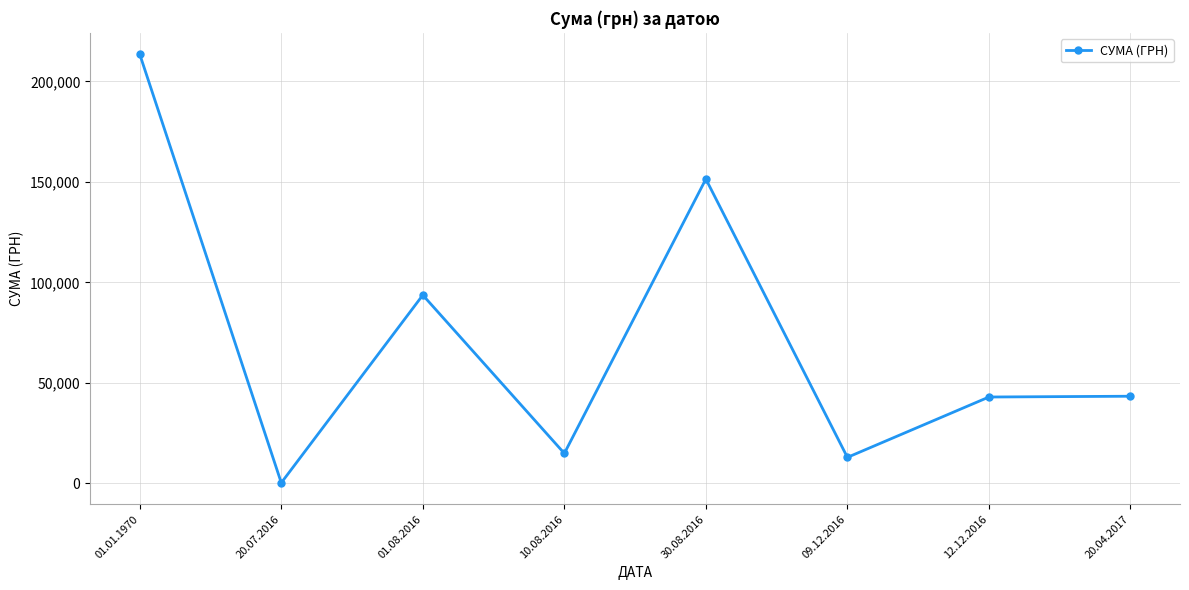

True or false: there are more than 1 points higher than both neighbors.

True